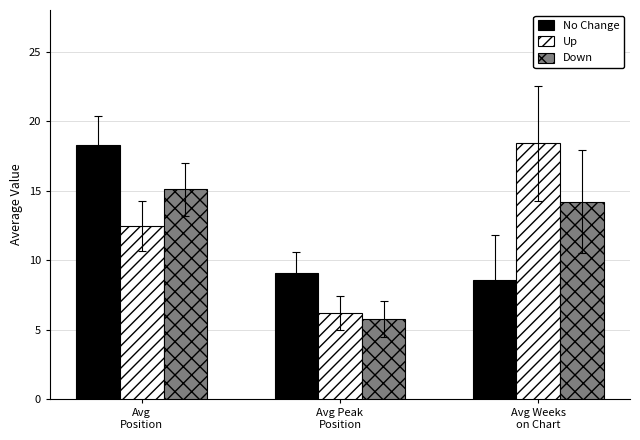

What is the sum of the Up values at Avg Weeks
on Chart and Avg
Position?

30.9